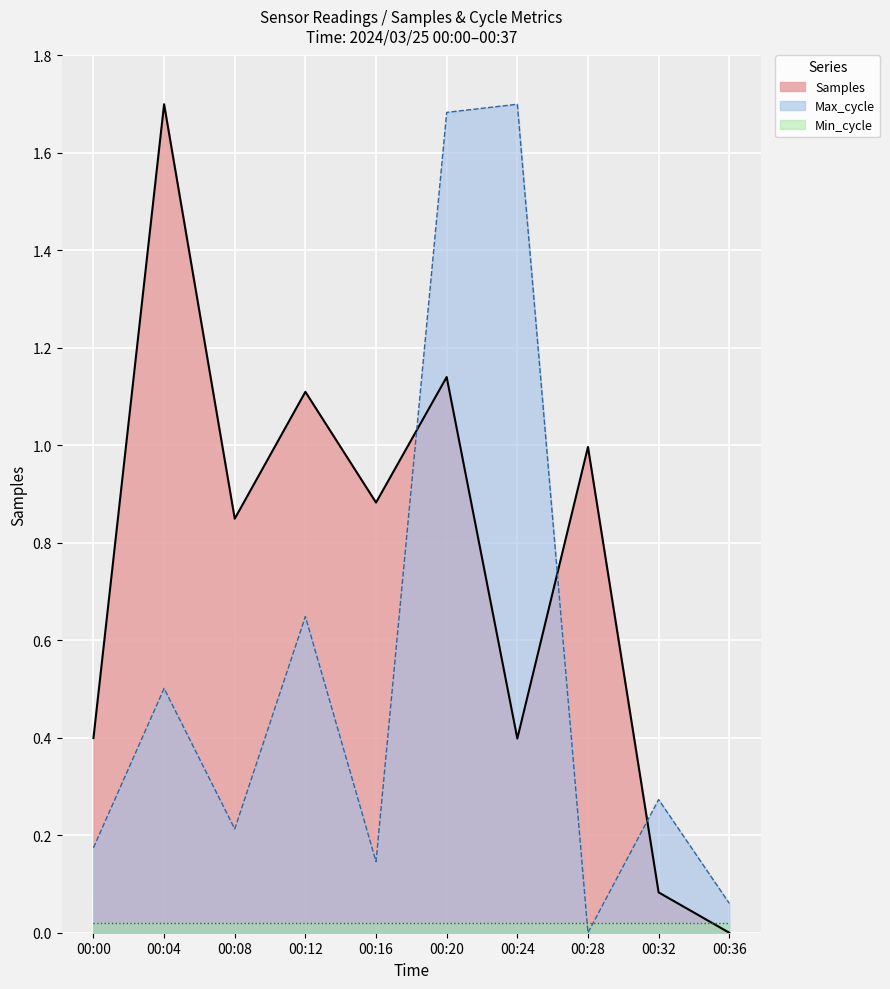

What is the maximum value for Samples?

1.7